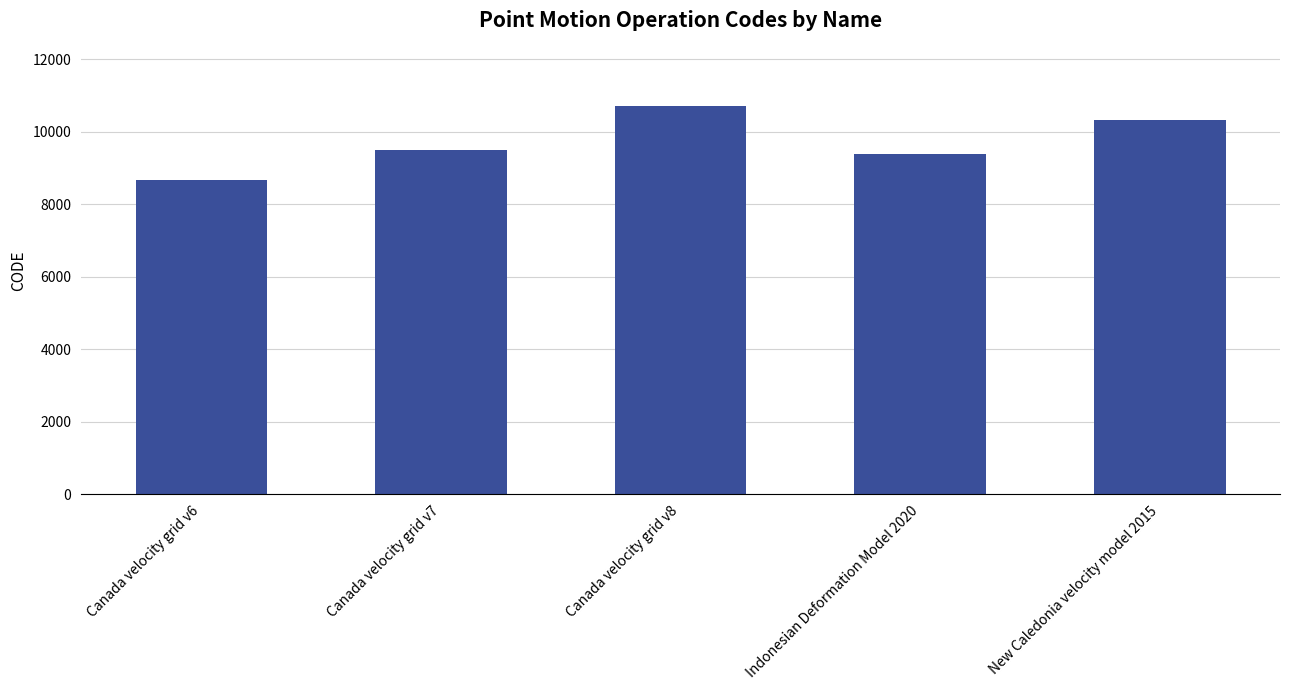

List the labels in order of value, largest first.

Canada velocity grid v8, New Caledonia velocity model 2015, Canada velocity grid v7, Indonesian Deformation Model 2020, Canada velocity grid v6